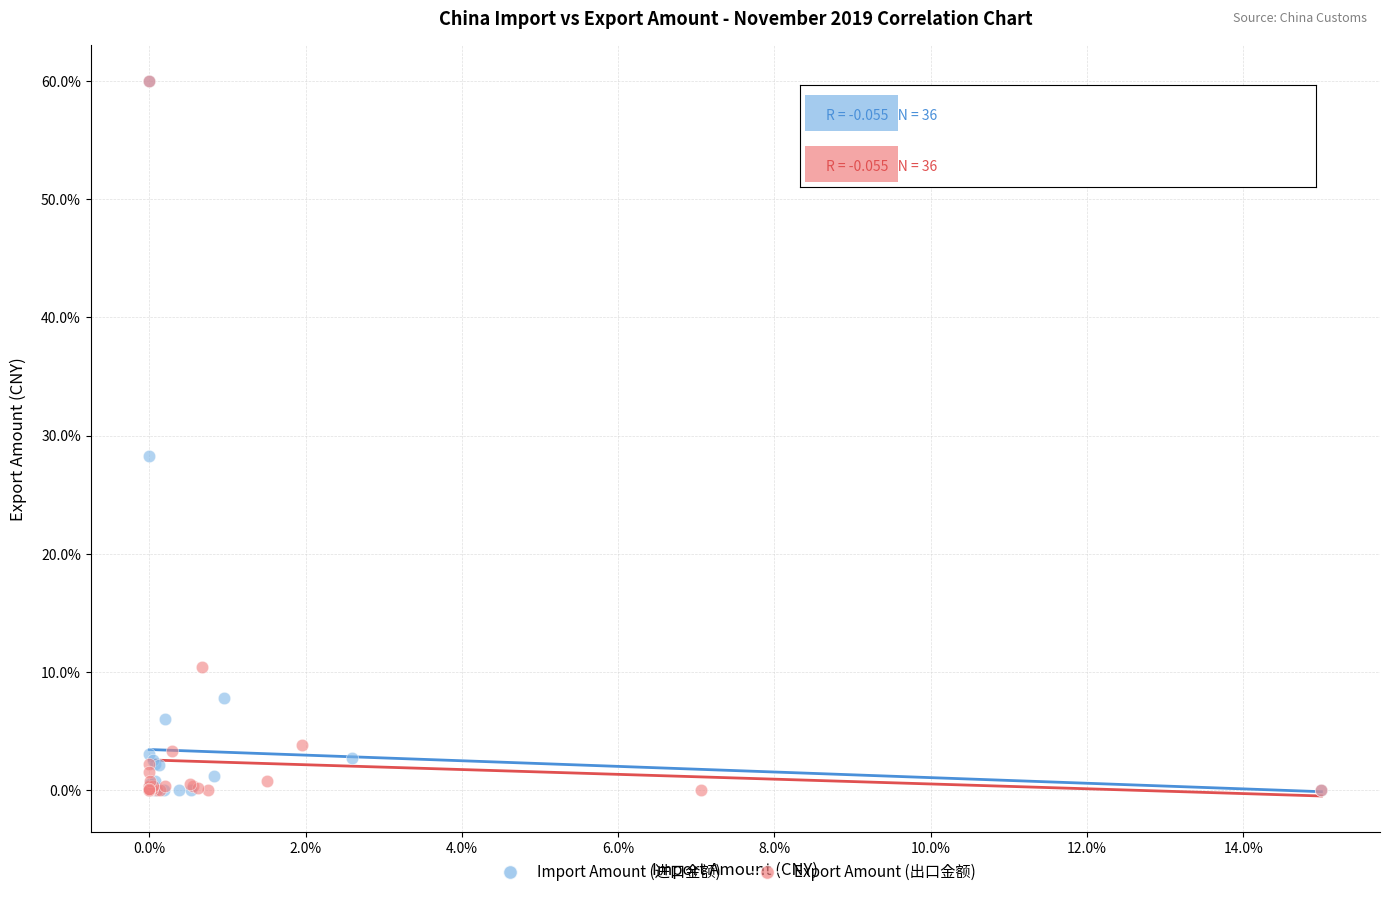

What are all the series names shown in the legend?

Import Amount (进口金额), Export Amount (出口金额)